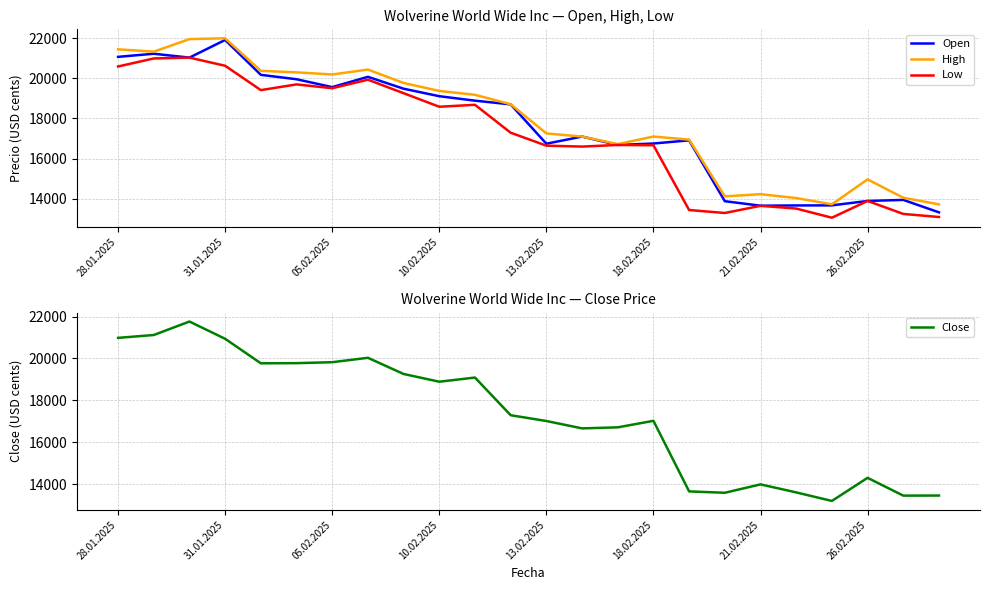

How many data points in Close are above 17291?

11